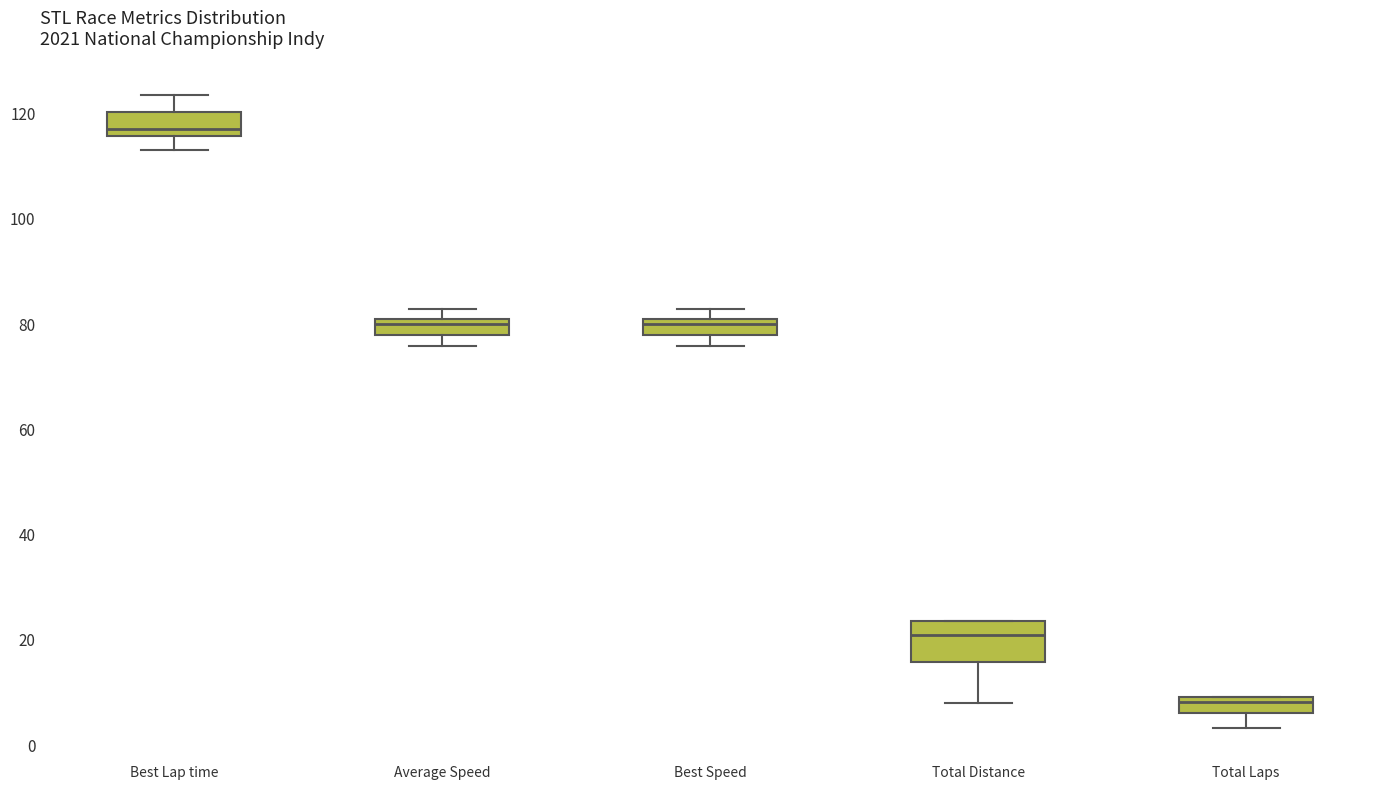

Comparing the boxes themselves (not the whiskers), which one is the tallest?

Total Distance